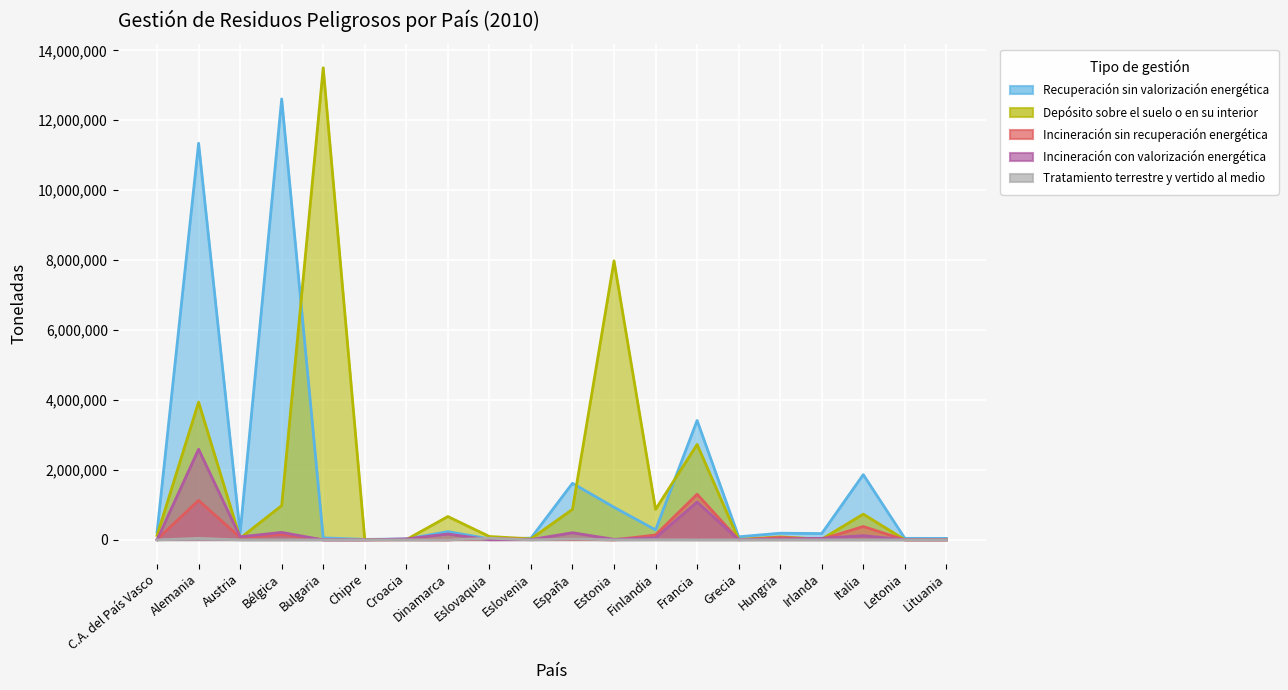

Where do Incineración sin recuperación energética and Depósito sobre el suelo o en su interior first cross each other?

Alemania and Austria